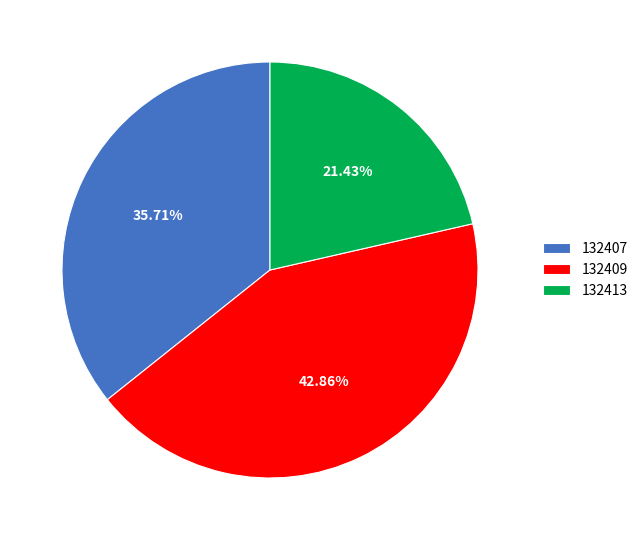

Rank the categories by value from highest to lowest.

132409, 132407, 132413